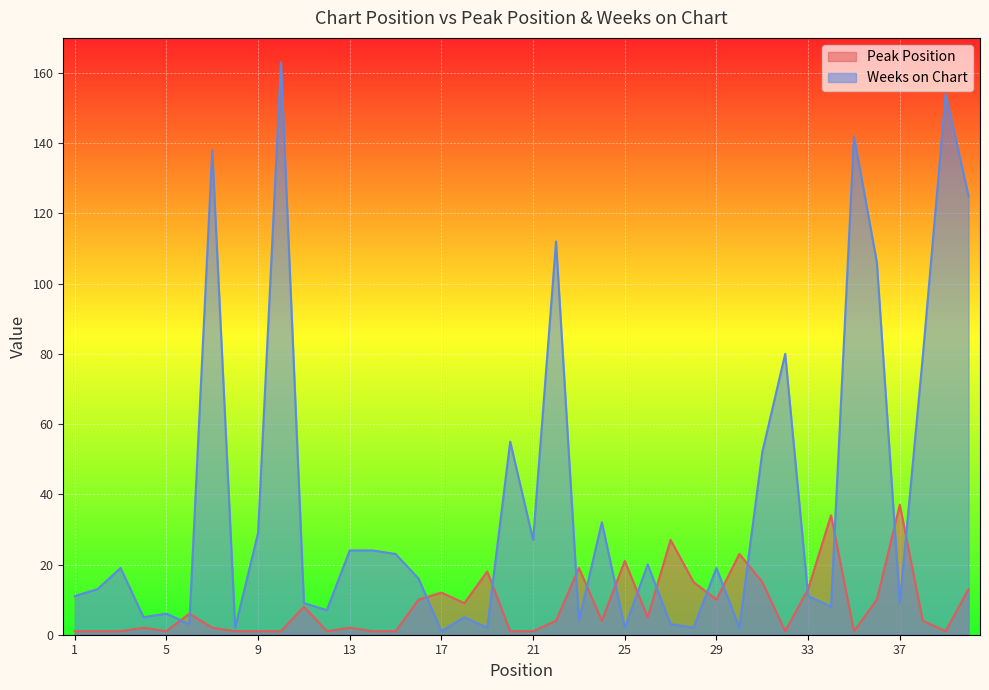

True or false: Peak Position and Weeks on Chart cross at least once.

True